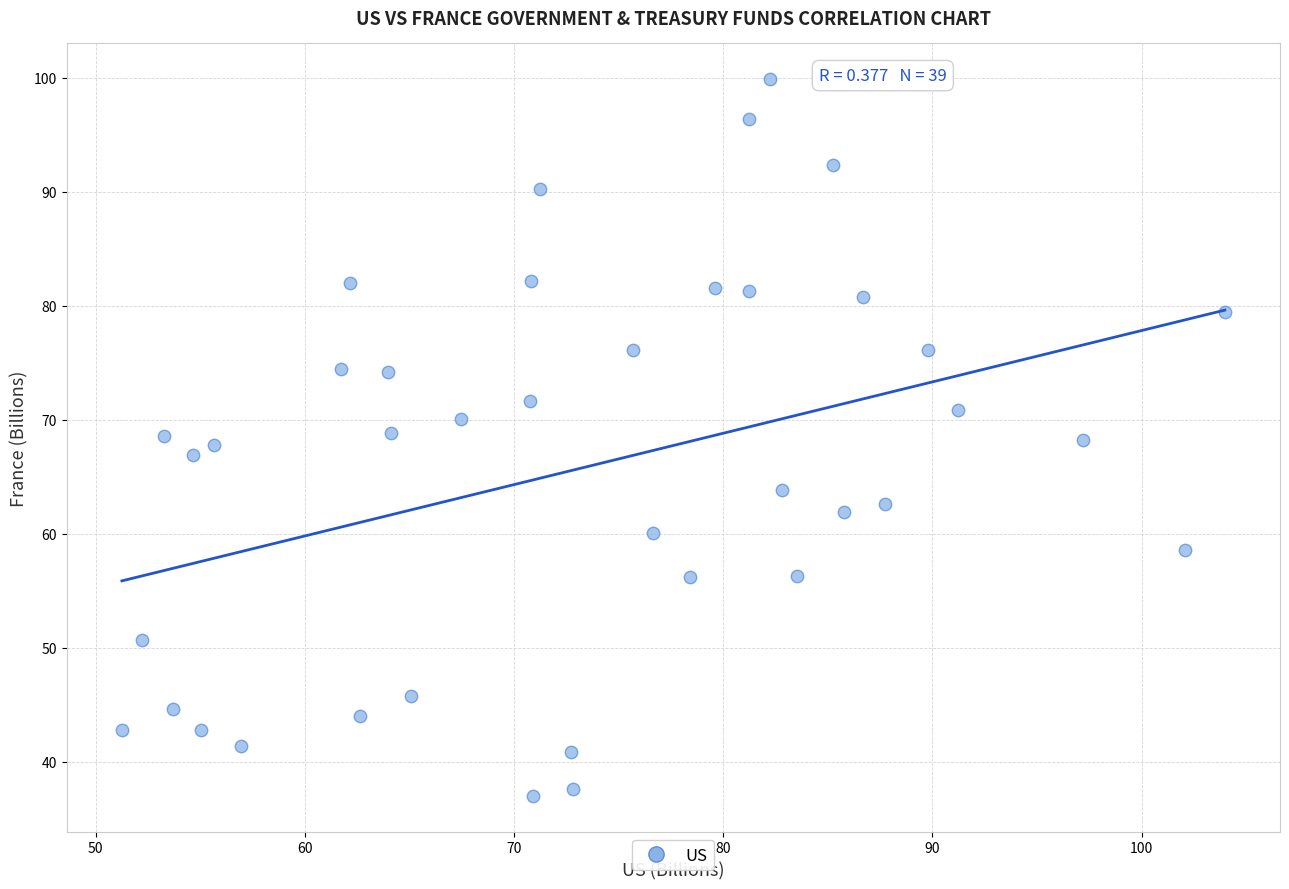

What is the range of X values (max minus min)?

52.7